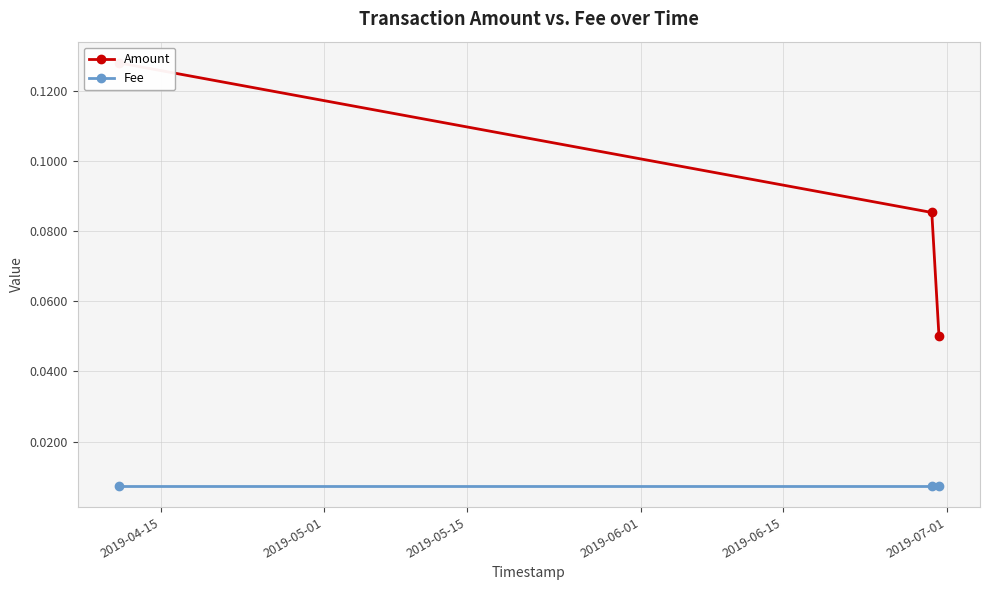

Reading left to right, list all the values displayed in this chart.

Amount: 0.1	0.1	0.1
Fee: 0.0	0.0	0.0